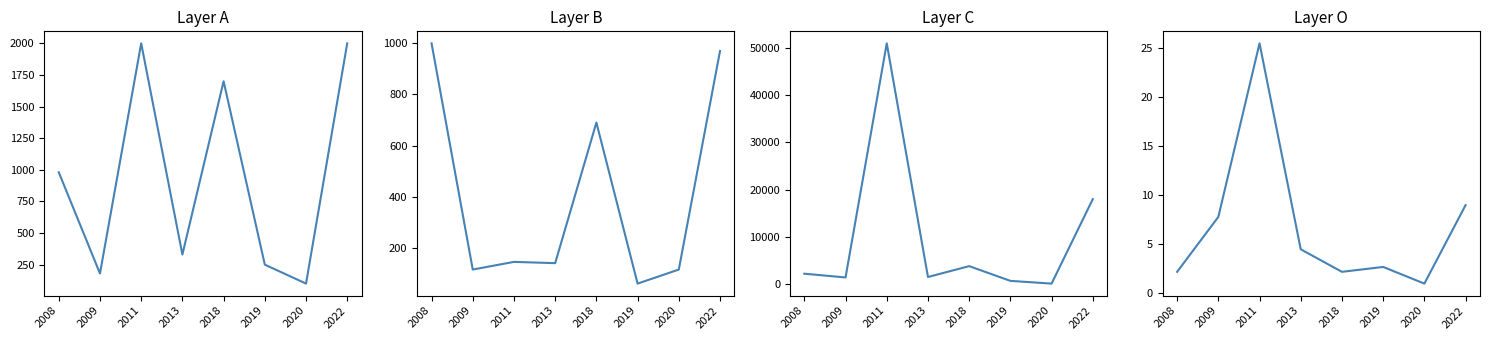

In P (~/u), how many points are lower than both neighbors (excluding endpoints)?

2